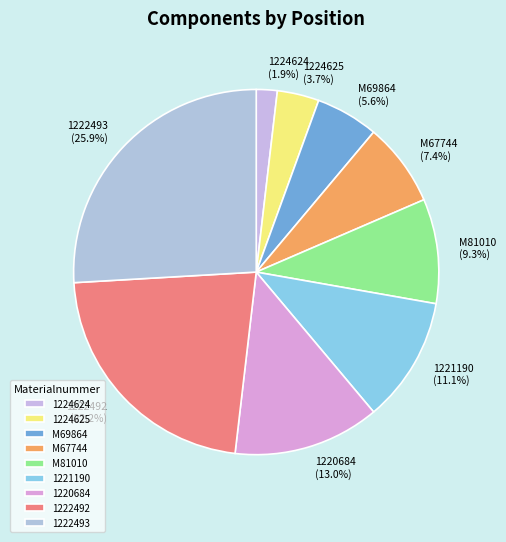

What percentage is the 1220684 slice, to the nearest percent?

13%